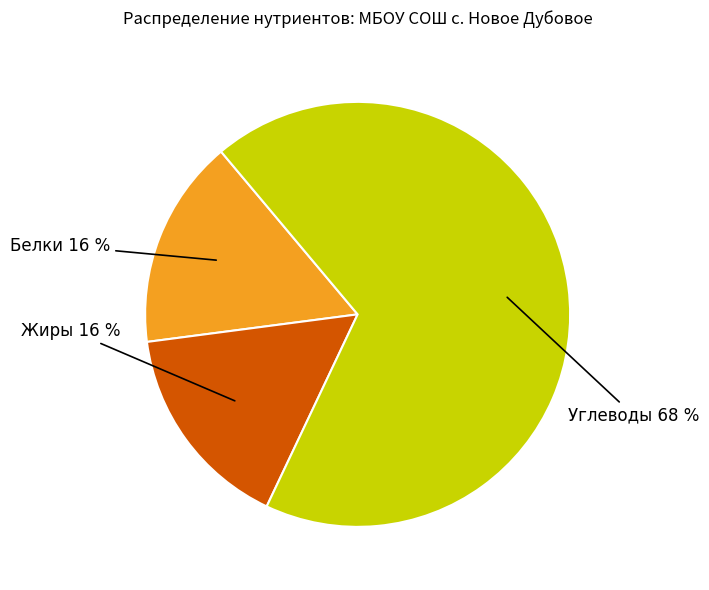

What is the largest slice in the pie chart?

Углеводы